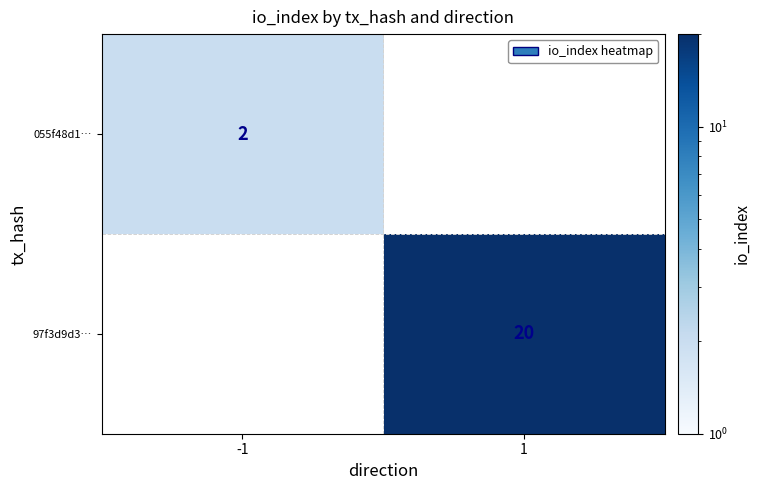

At which category is the sum across all series the highest?

1